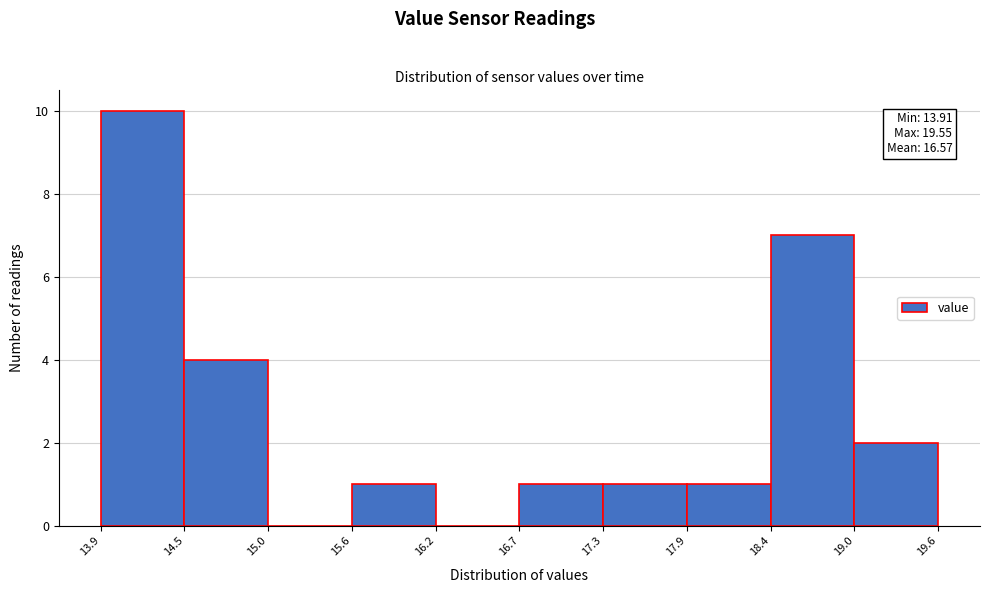

Over which range of the x-axis is the bar tallest?

13.9 to 14.5